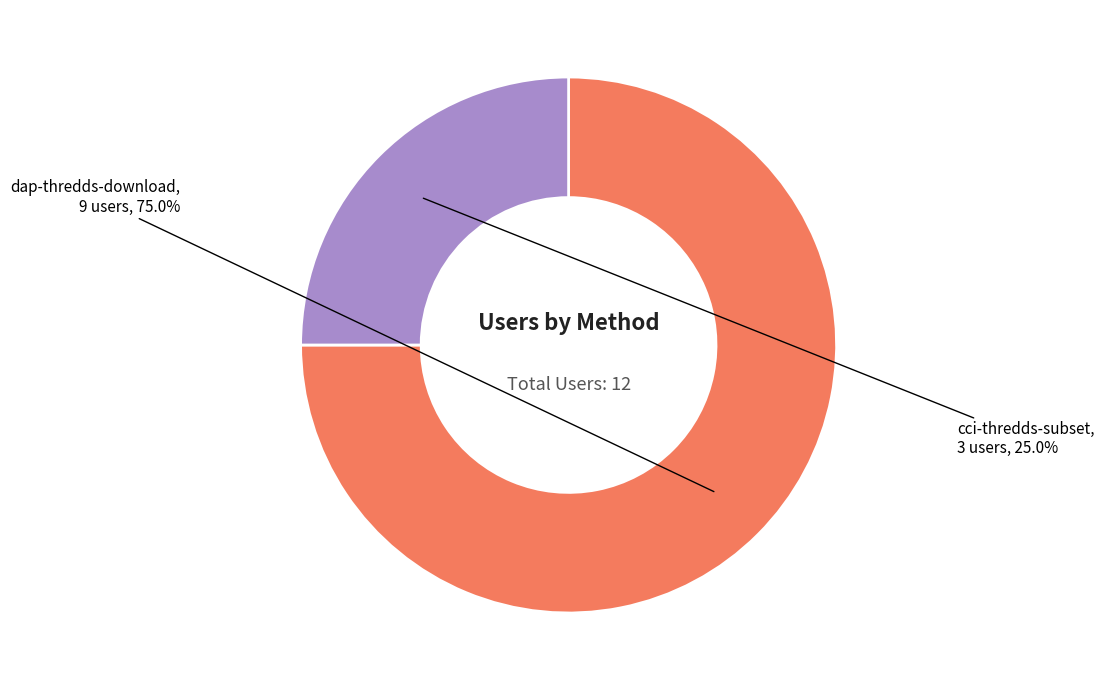

To the nearest percent, what percentage of the pie is cci-thredds-subset?

25%